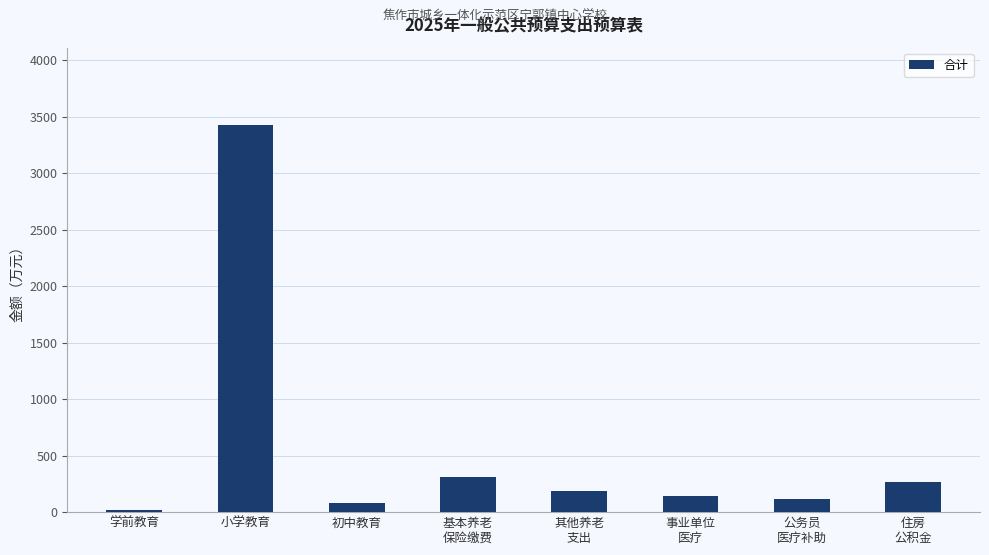

What position from the right is 学前教育?

8